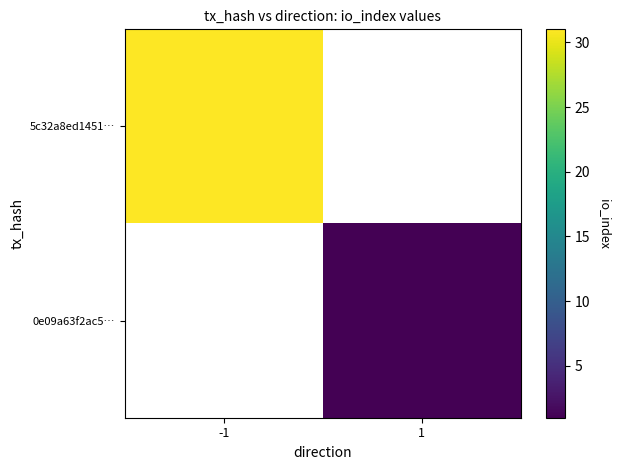

Between 1 and -1, which is larger?

-1